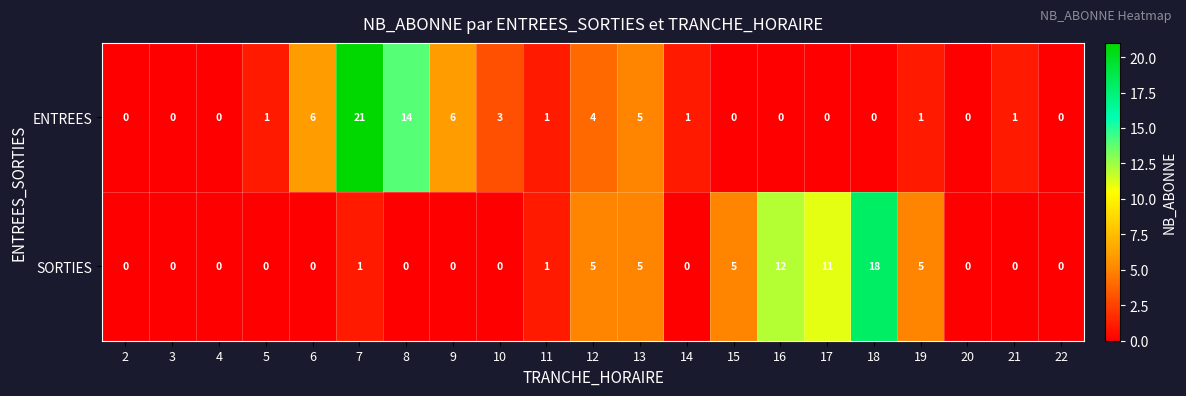

What is the average value of the SORTIES series?

3